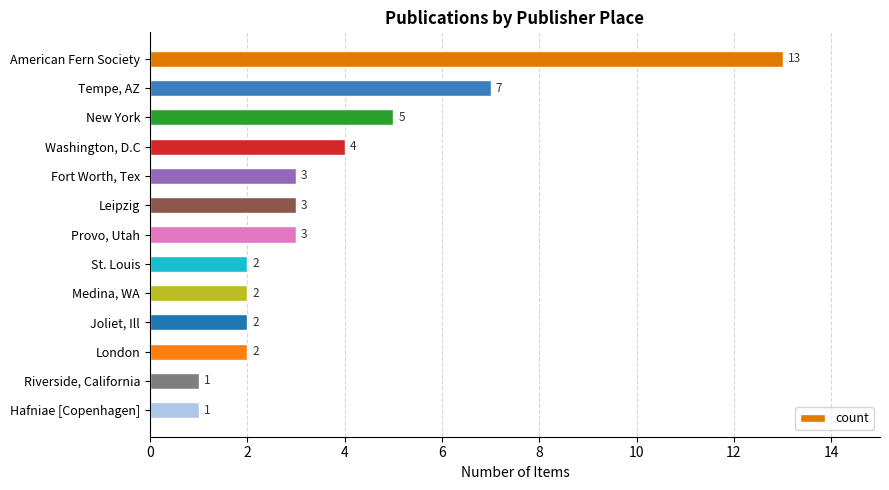

At which label is the value closest to 7?

Tempe, AZ